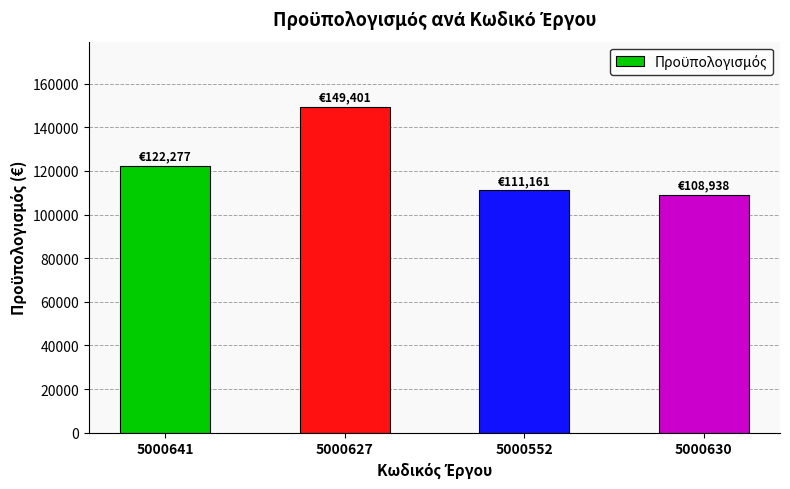

Between 5000552 and 5000627, which is larger?

5000627